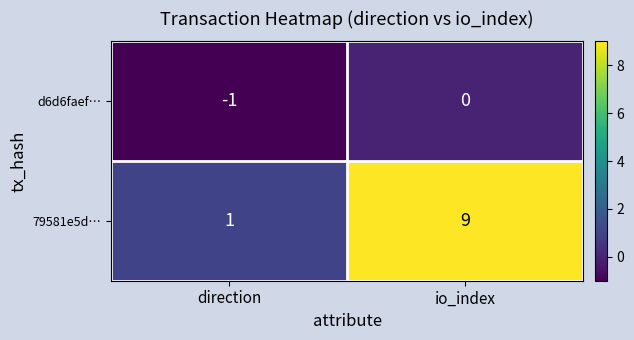

What is the greatest value displayed?

9